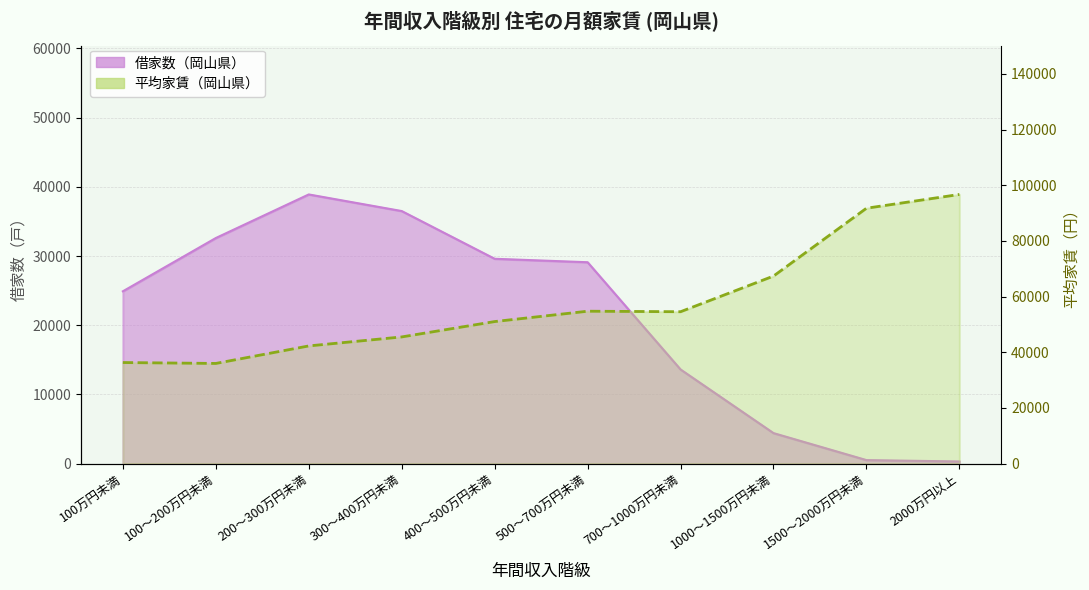

Reading right to left, list all the values displayed in this chart.

平均家賃(岡山県): 2000万円以上=96713	1500～2000万円未満=91759	1000～1500万円未満=67378	700～1000万円未満=54566	500～700万円未満=54750	400～500万円未満=51027	300～400万円未満=45505	200～300万円未満=42271	100～200万円未満=35977	100万円未満=36304
総数(岡山県): 2000万円以上=300	1500～2000万円未満=500	1000～1500万円未満=4400	700～1000万円未満=13600	500～700万円未満=29100	400～500万円未満=29600	300～400万円未満=36500	200～300万円未満=38900	100～200万円未満=32600	100万円未満=24900